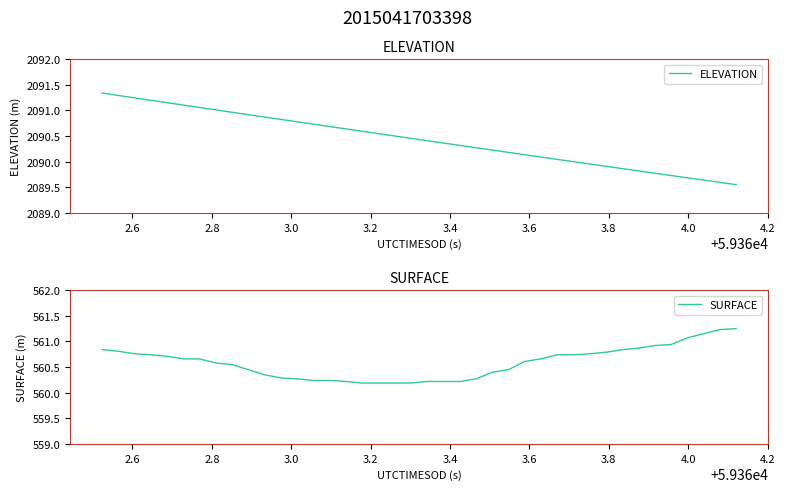

What is the value of the SURFACE point at the 13th from the left?

560.3